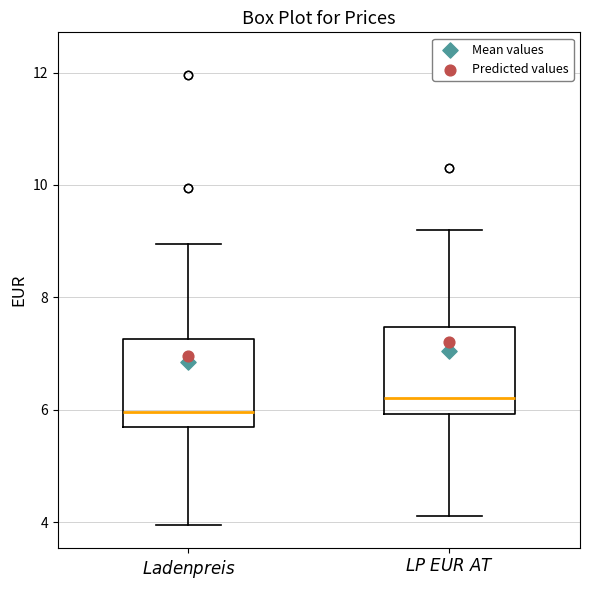

Reading left to right, read every box against the y-axis: the position of its median line, the range the box covers, and the ends of its whiskers. The values are not printed on the chart, so give them approximately, as read against the axis.

$\it{Ladenpreis}$: median 6.0, box 5.8 to 7.2, whiskers 4.0 to 9.0
$\it{LP\ EUR\ AT}$: median 6.2, box 6.0 to 7.4, whiskers 4.2 to 9.2